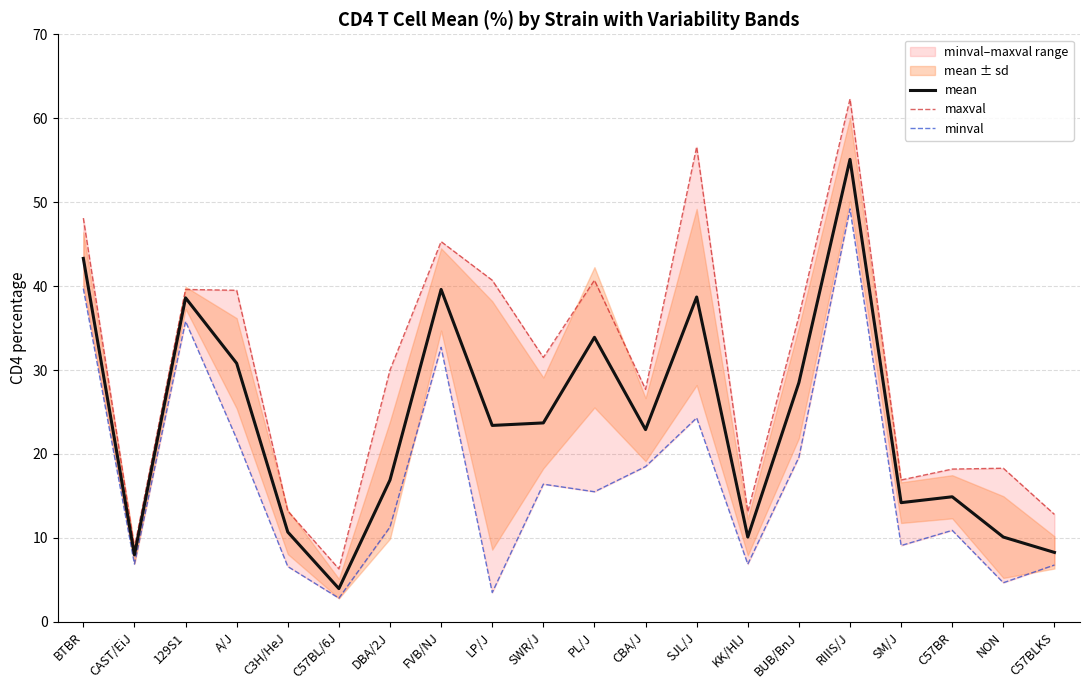

True or false: minval and mean intersect in this chart.

False